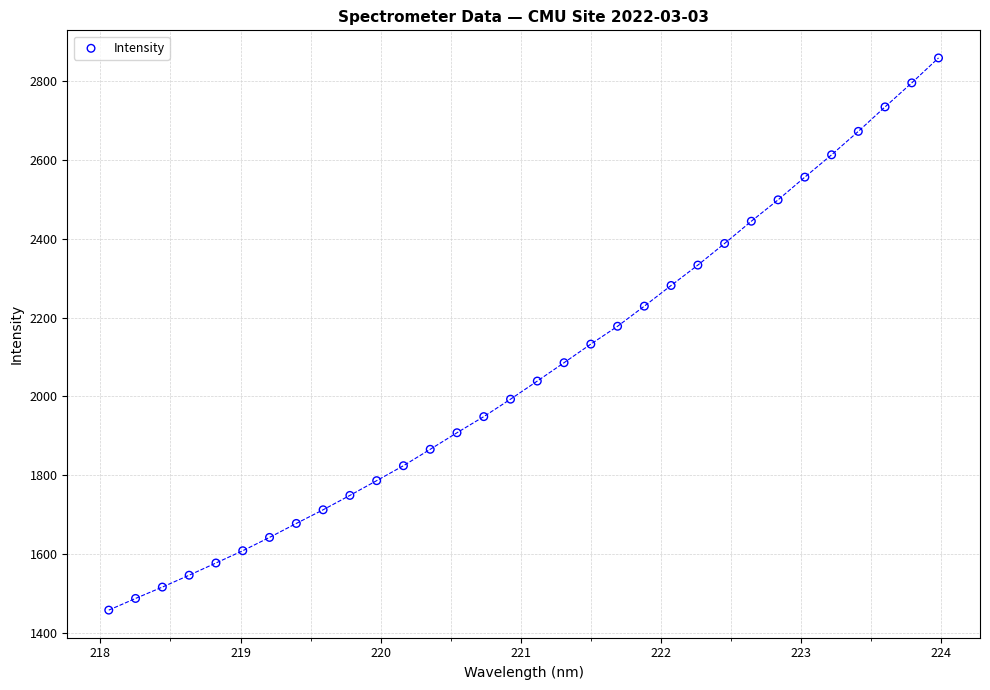

What is the range of Y values (max minus min)?

1399.2